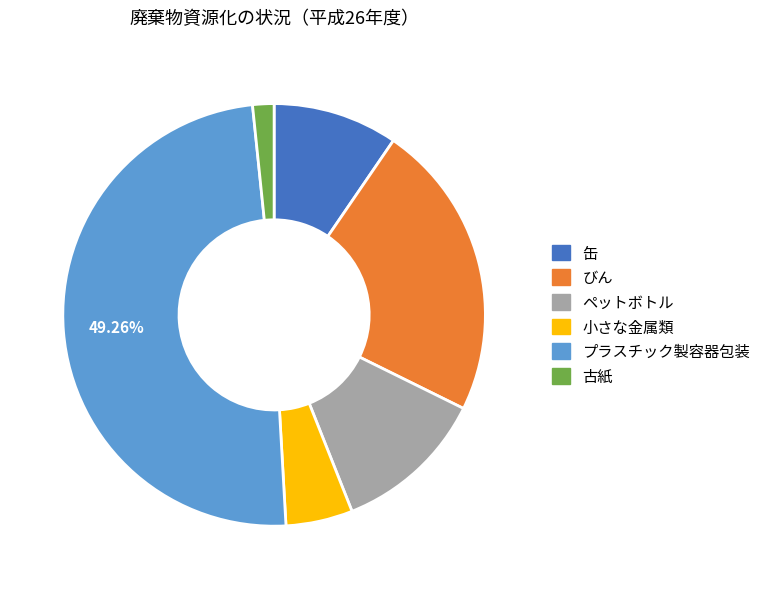

What percentage is the ペットボトル slice, to the nearest percent?

12%